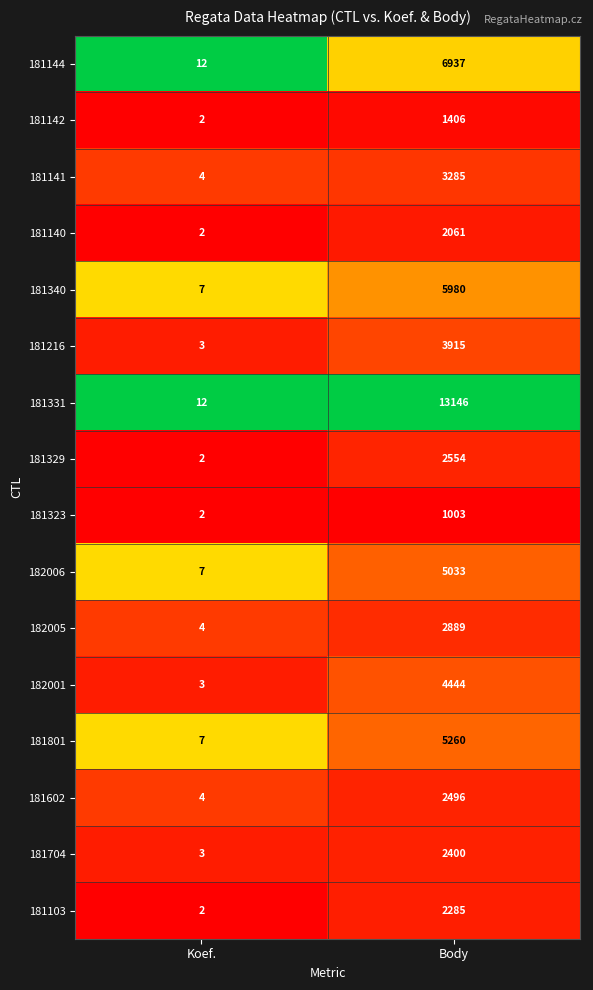

How many data points does each series have?

2